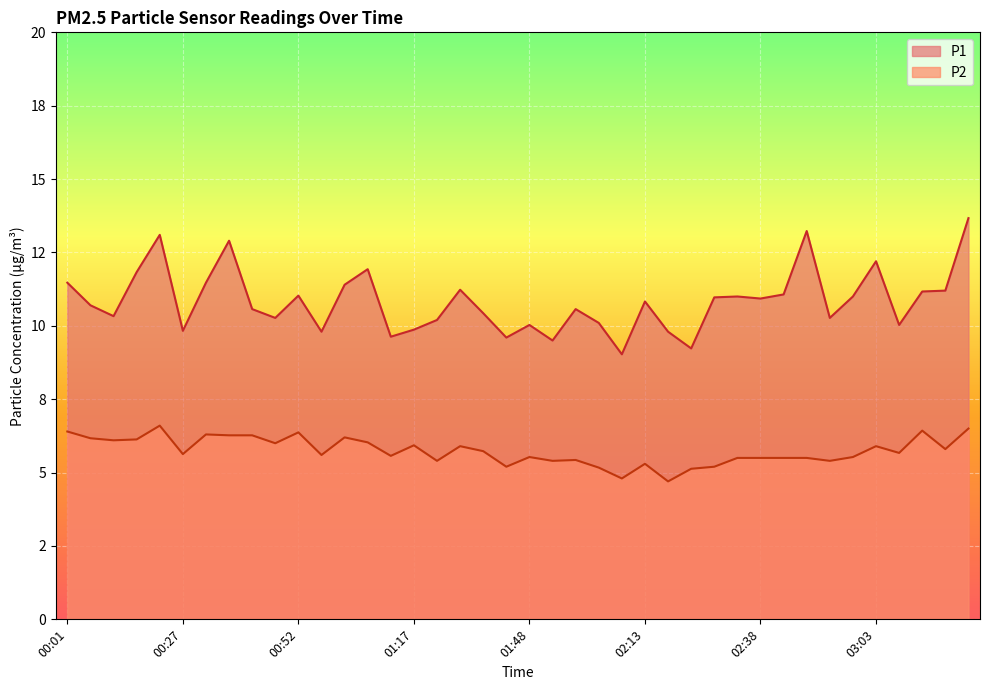

What is the minimum value shown in the chart?

4.7